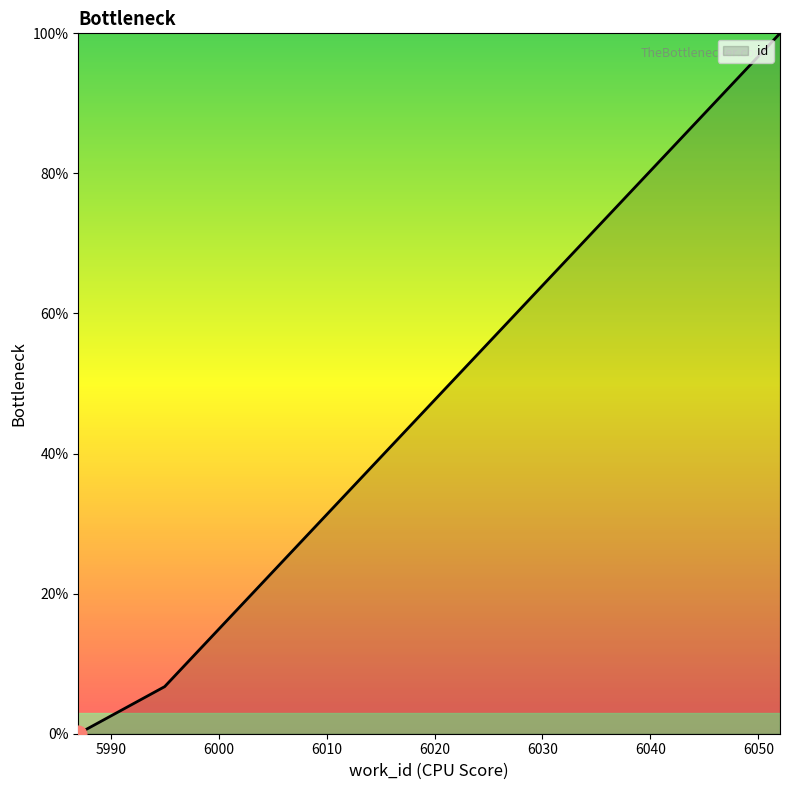

What is the maximum value shown in the chart?

100.0